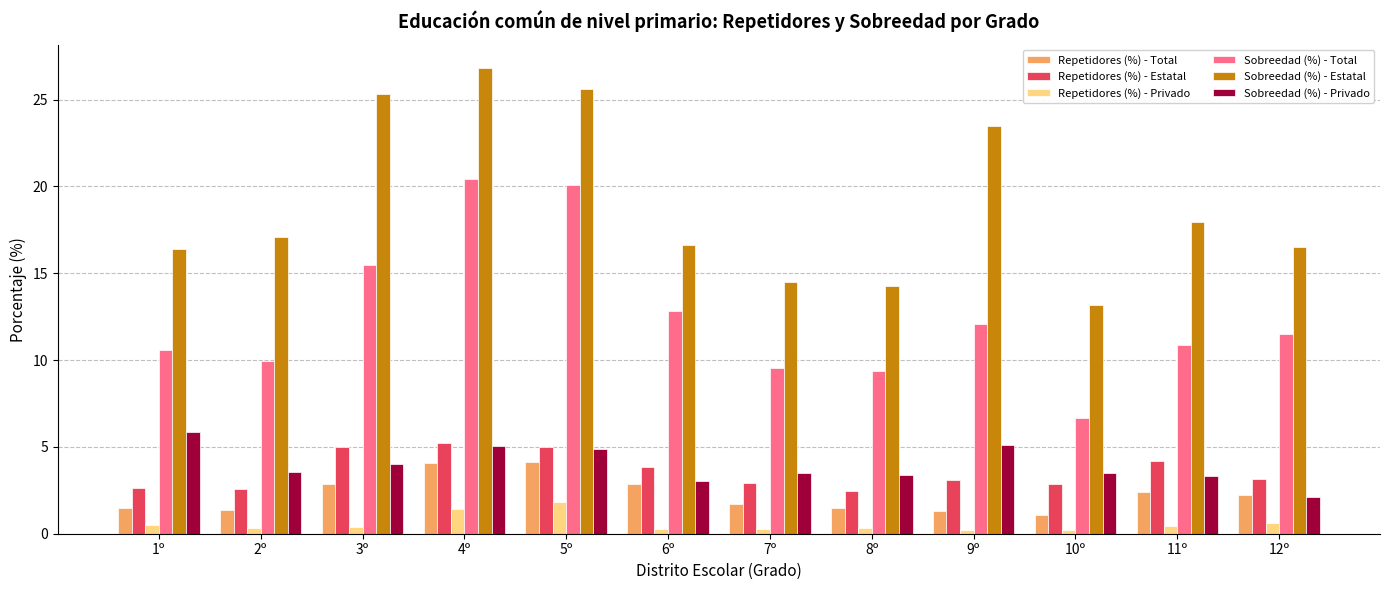

Is it true that Repetidores (%) - Total equals 1.1 at 10º?

True